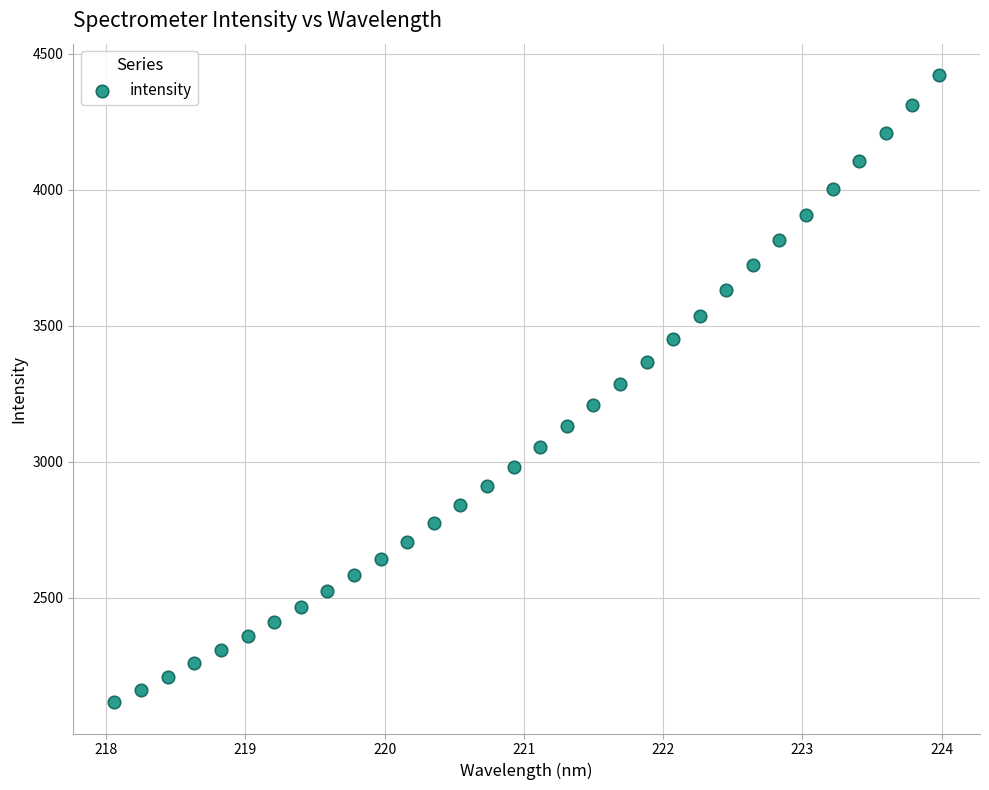

What is the range of Y values (max minus min)?

2305.0